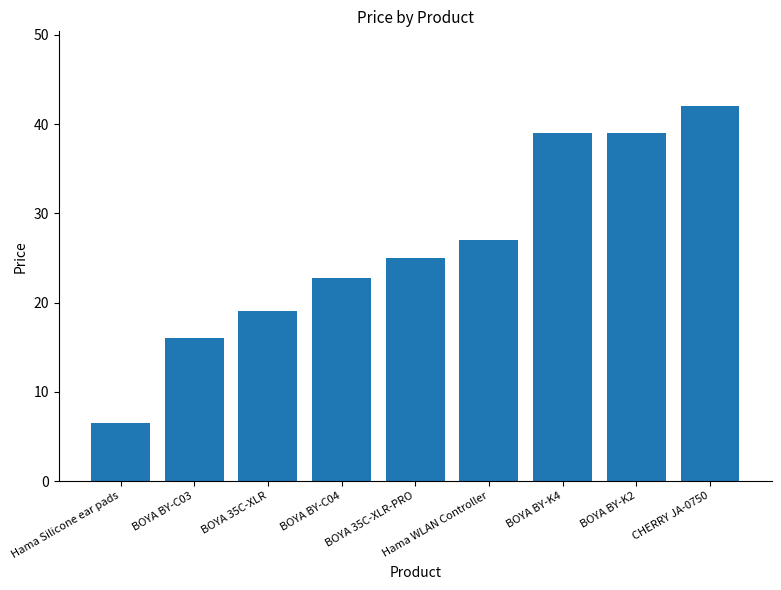

Reading left to right, what are all the values shown in this chart?

Hama Silicone ear pads=6.5	BOYA BY-C03=16.1	BOYA 35C-XLR=19.1	BOYA BY-C04=22.8	BOYA 35C-XLR-PRO=25.0	Hama WLAN Controller=27.0	BOYA BY-K4=39.0	BOYA BY-K2=39.0	CHERRY JA-0750=42.0